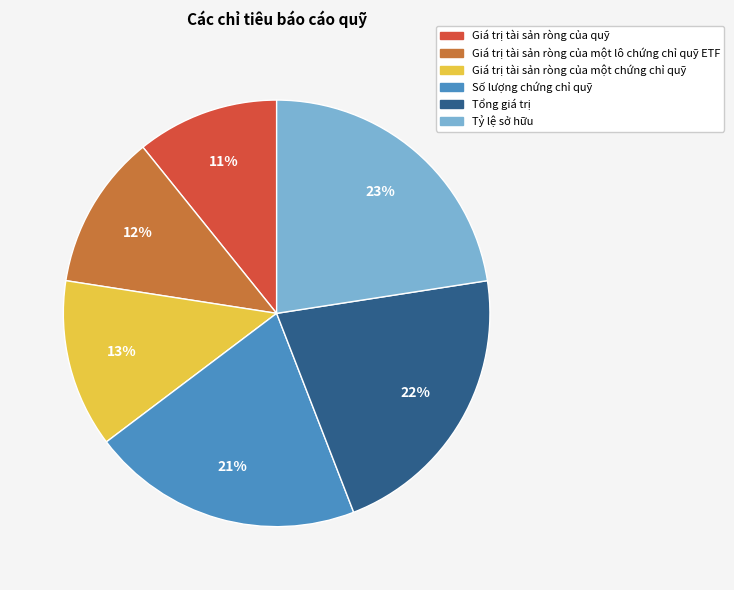

To the nearest percent, what is the combined percentage of Số lượng chứng chỉ quỹ and Giá trị tài sản ròng của một chứng chỉ quỹ?

33%